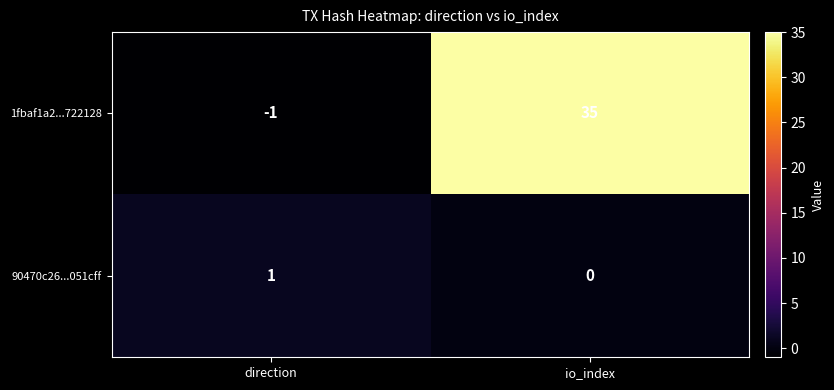

At which label does 1fbaf1a2...722128 reach its peak?

io_index